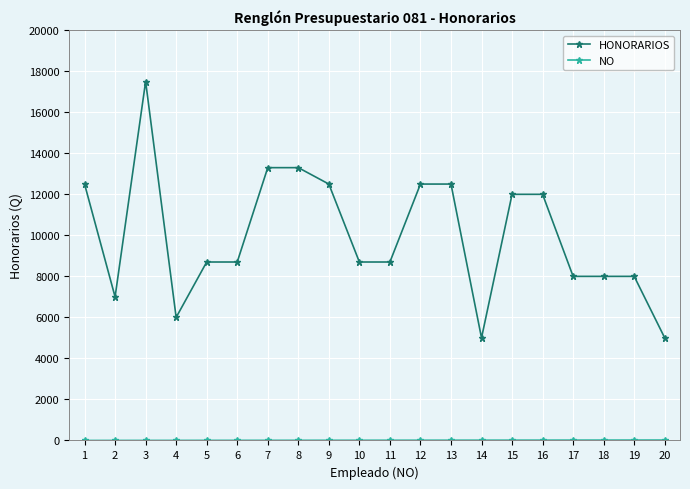

What is the greatest value displayed?

17500